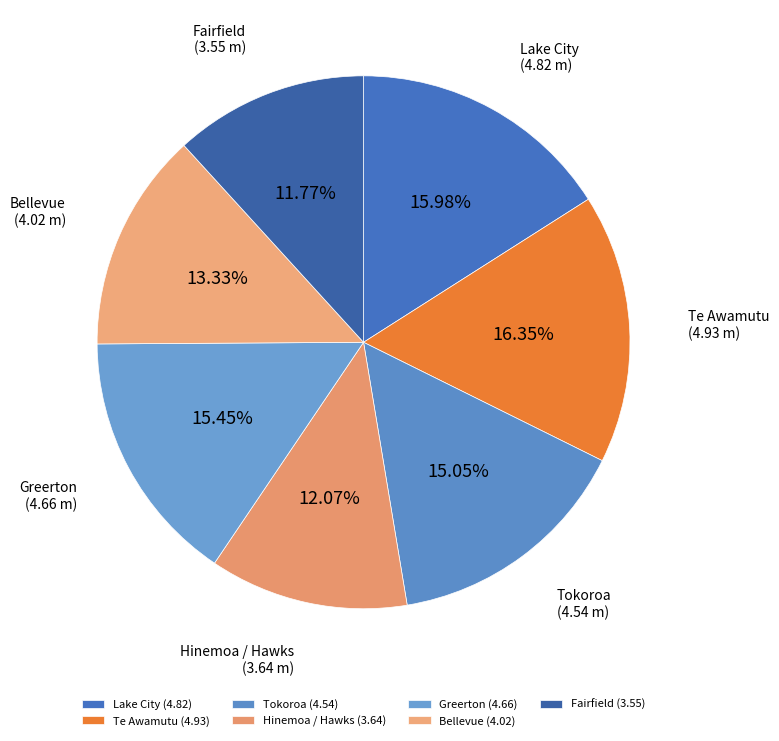

Which slice is the smallest?

Fairfield